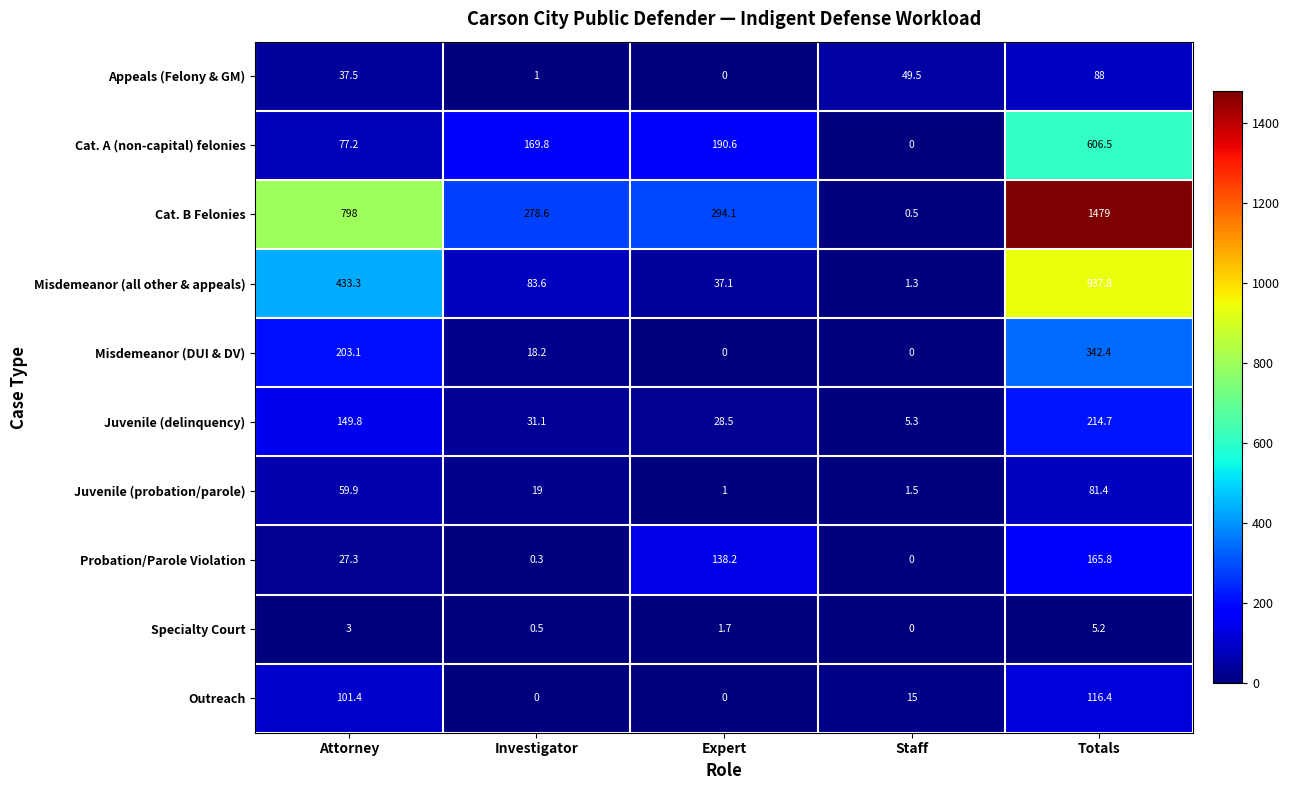

Which category has the highest value across all series?

Totals